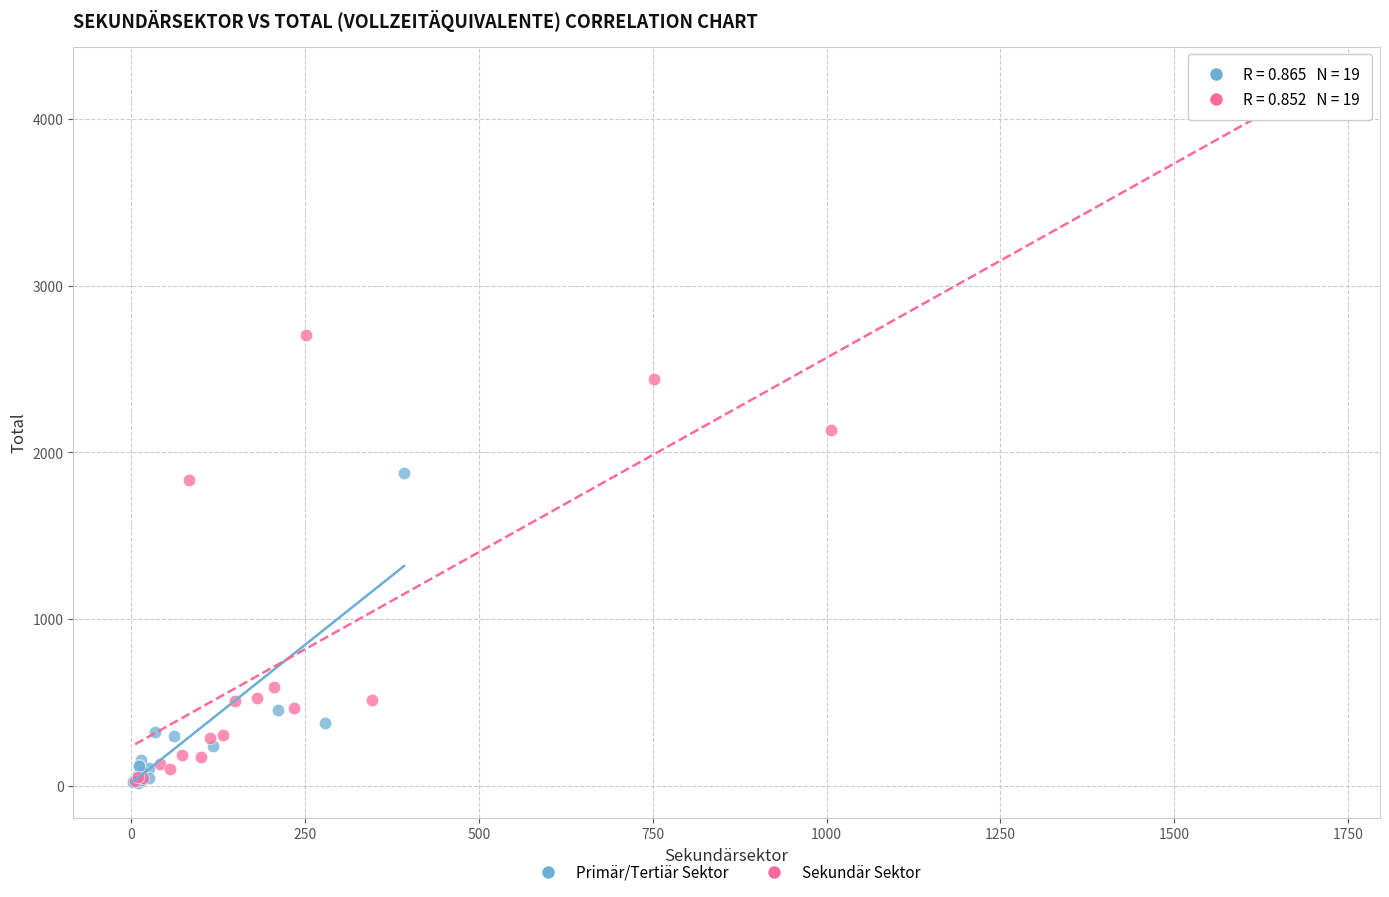

Which series has the largest Y range (max minus min)?

Sekundär Sektor